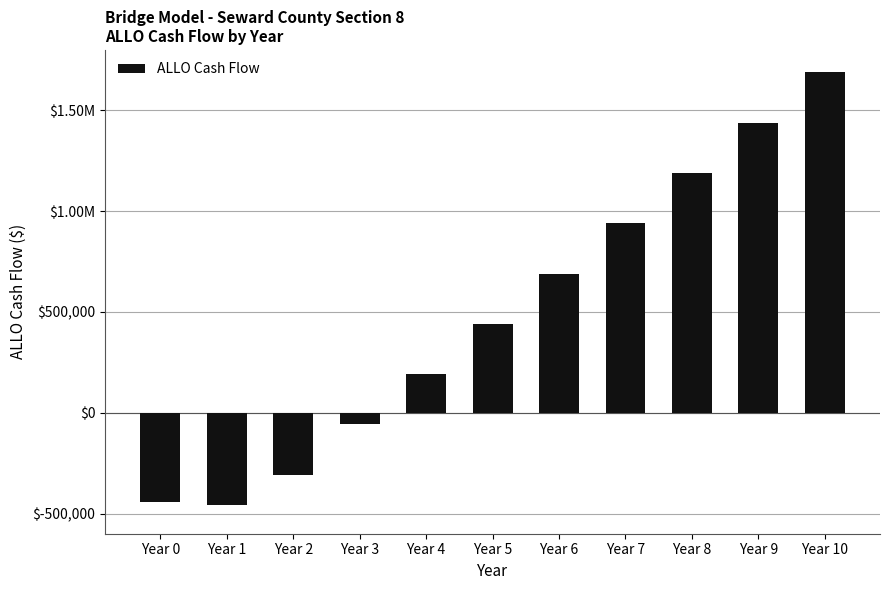

Does the chart contain any negative values?

Yes